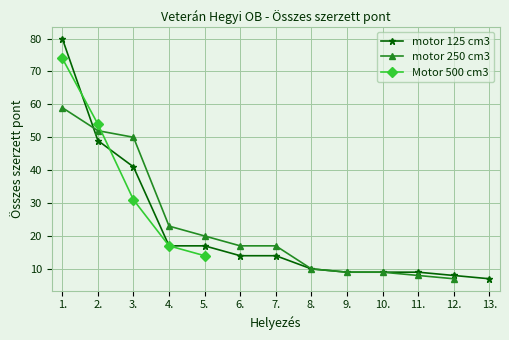

The value of motor 125 cm3 at 13. is 7. True or false?

True